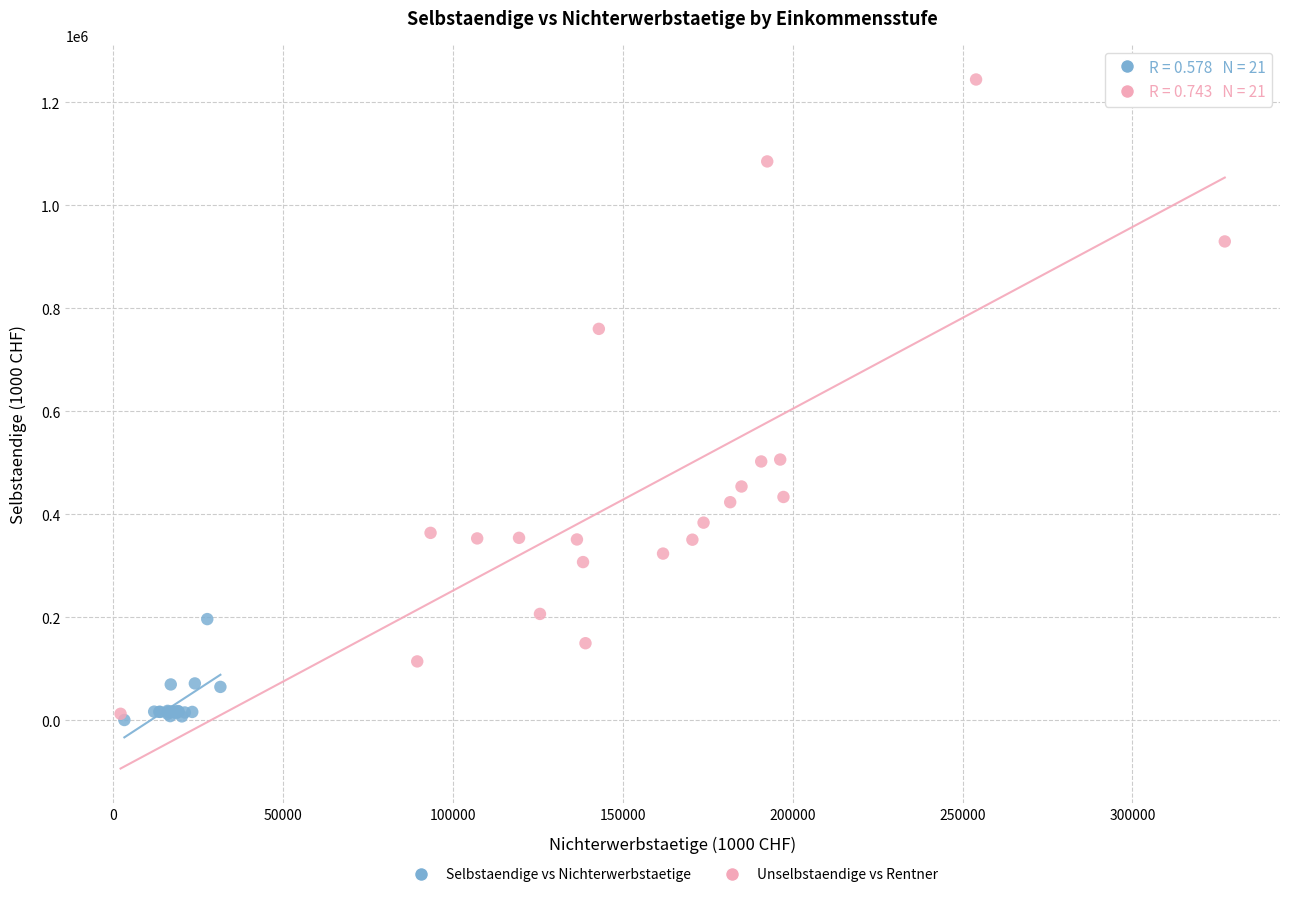

Which series contains the highest Y value?

Unselbstaendige vs Rentner